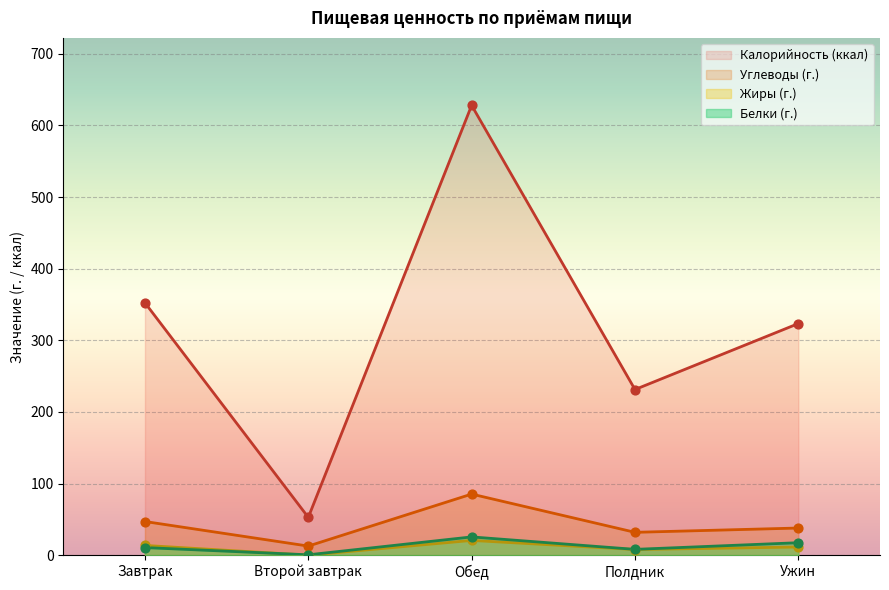

Which series contains the lowest Y value?

Жиры